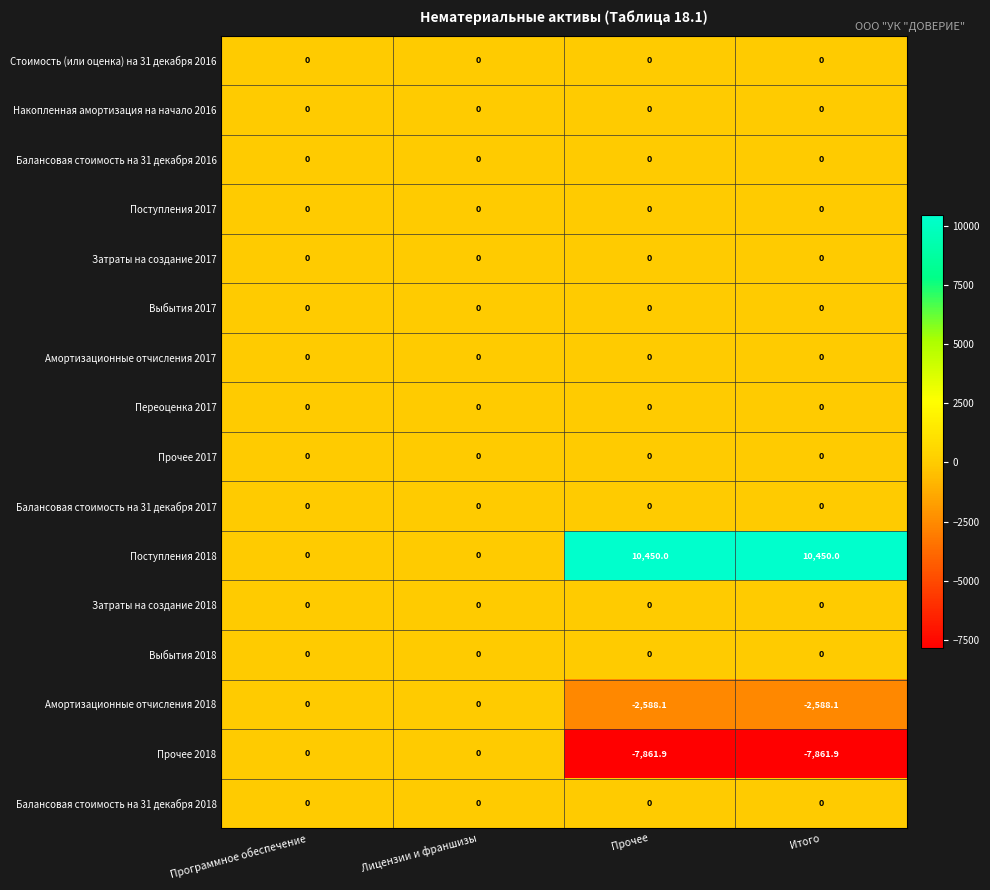

Is it true that Переоценка 2017 equals 0.0 at Лицензии и франшизы?

True